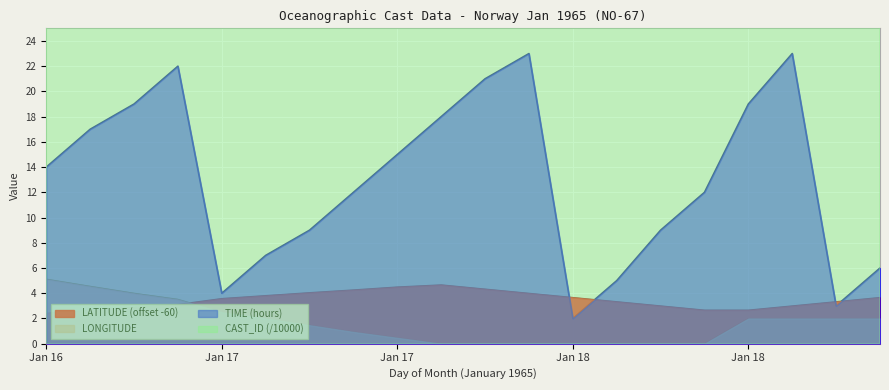

What is the highest value of the LATITUDE series?

4.7